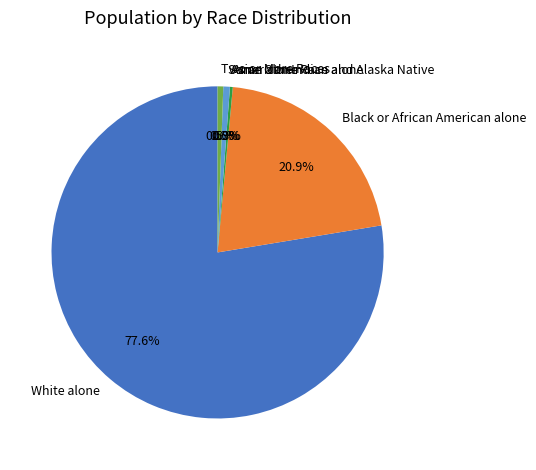

To the nearest percent, what percentage of the pie is Two or More Races?

1%